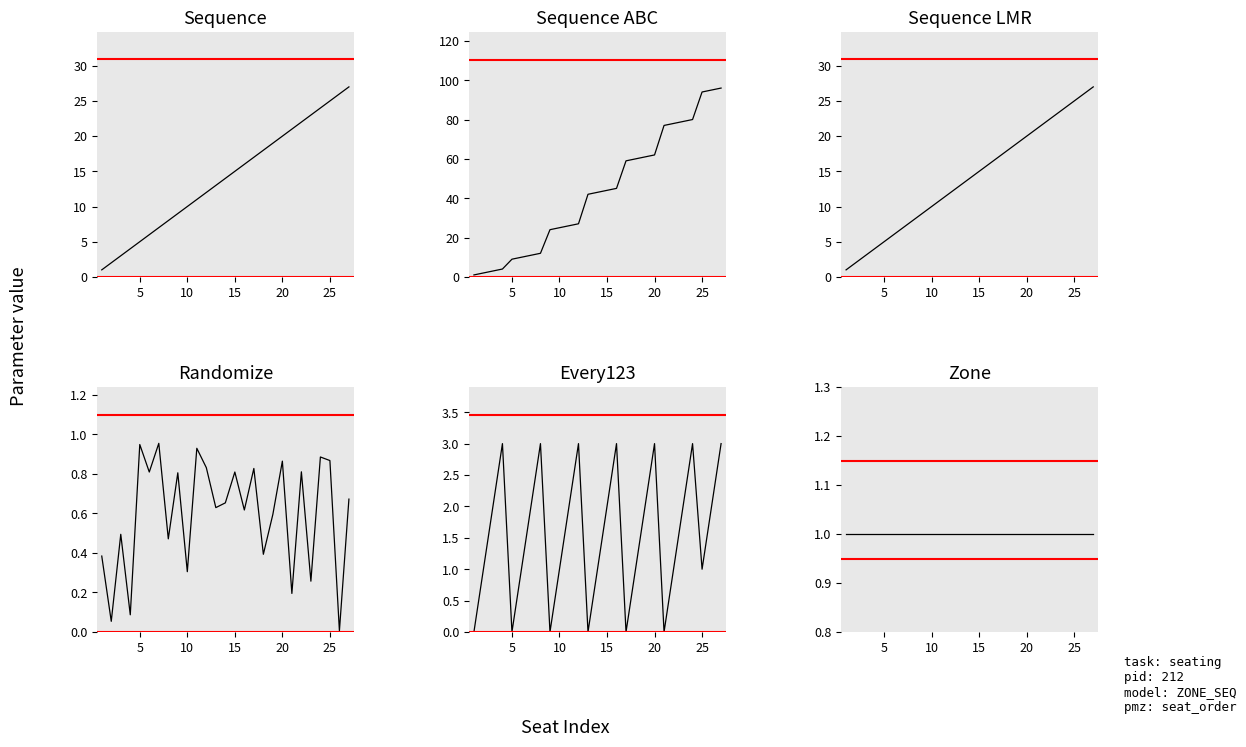

True or false: Sequence ABC has a value of 7.8 at 10.

False